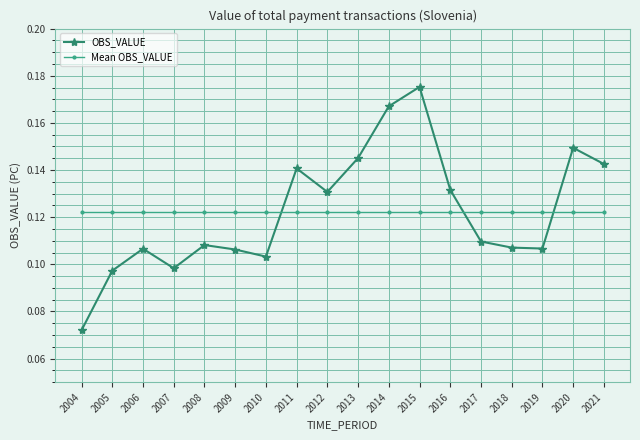

Does the chart display data point markers on the line(s)?

Yes